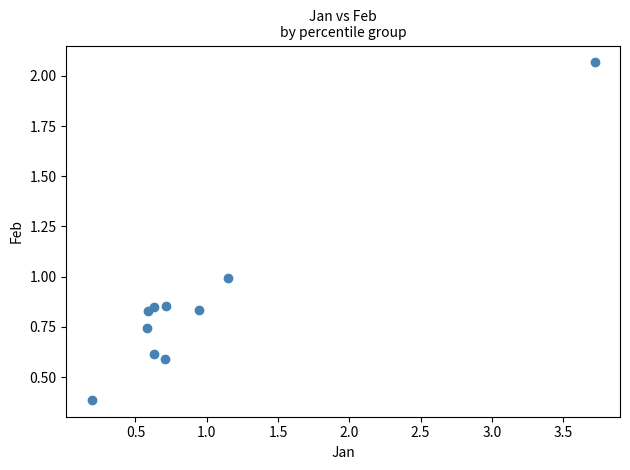

What is the range of X values (max minus min)?

3.5